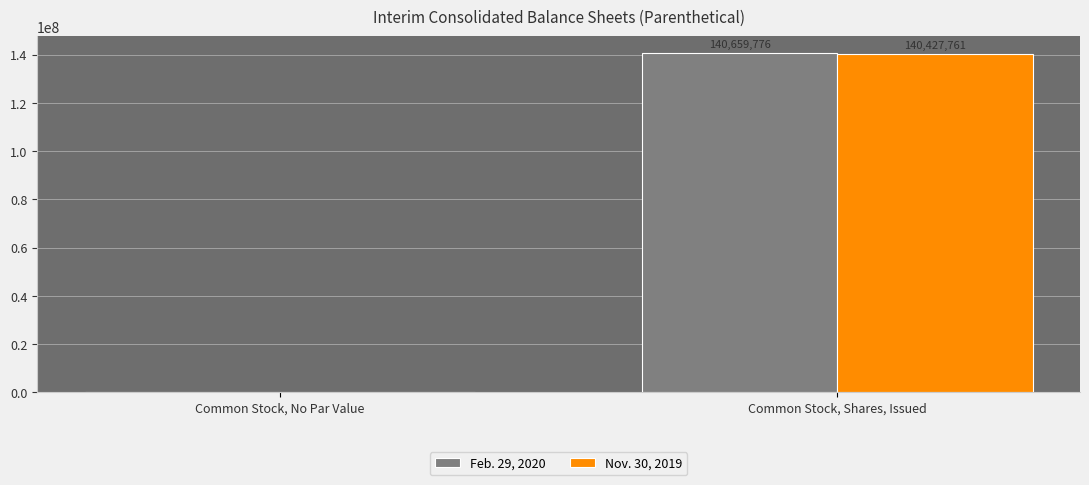

Reading left to right, list all the values displayed in this chart.

Feb. 29, 2020: Common Stock, No Par Value=0	Common Stock, Shares, Issued=140659776
Nov. 30, 2019: Common Stock, No Par Value=0	Common Stock, Shares, Issued=140427761